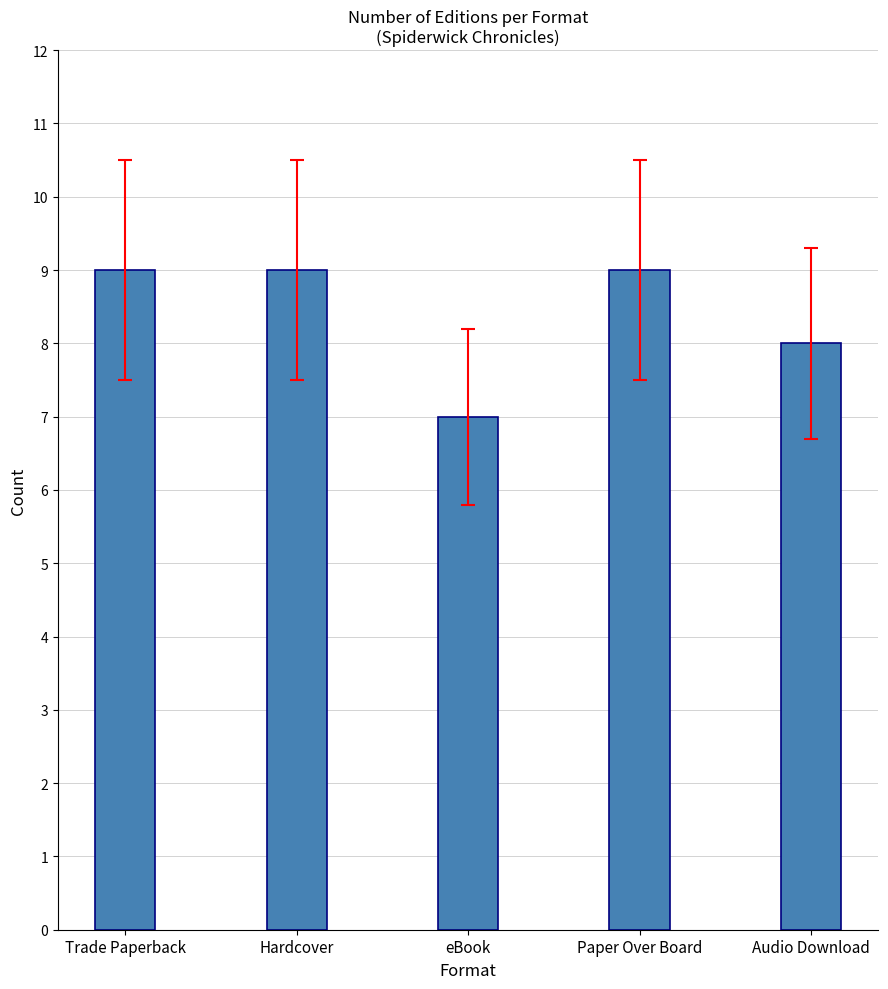

Reading left to right, what are all the values shown in this chart?

Trade Paperback=9	Hardcover=9	eBook=7	Paper Over Board=9	Audio Download=8